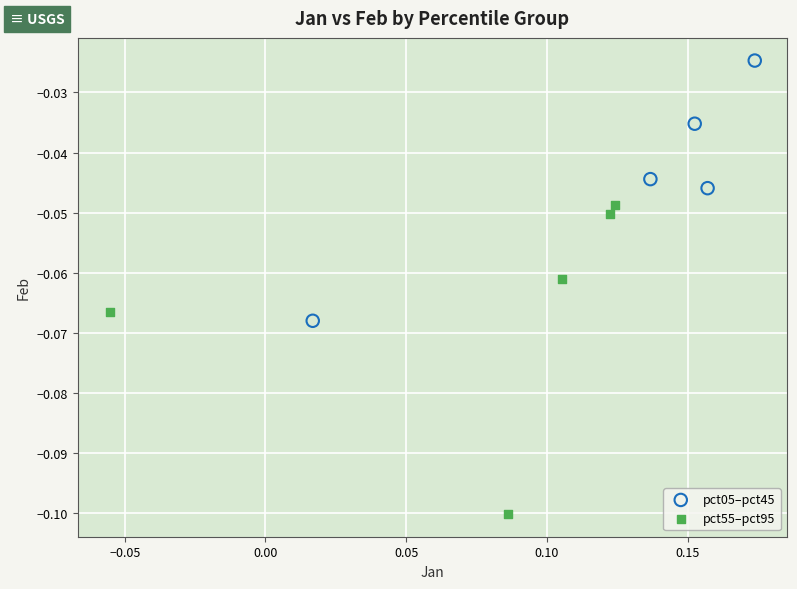

Which series reaches the maximum Y coordinate?

pct05–pct45